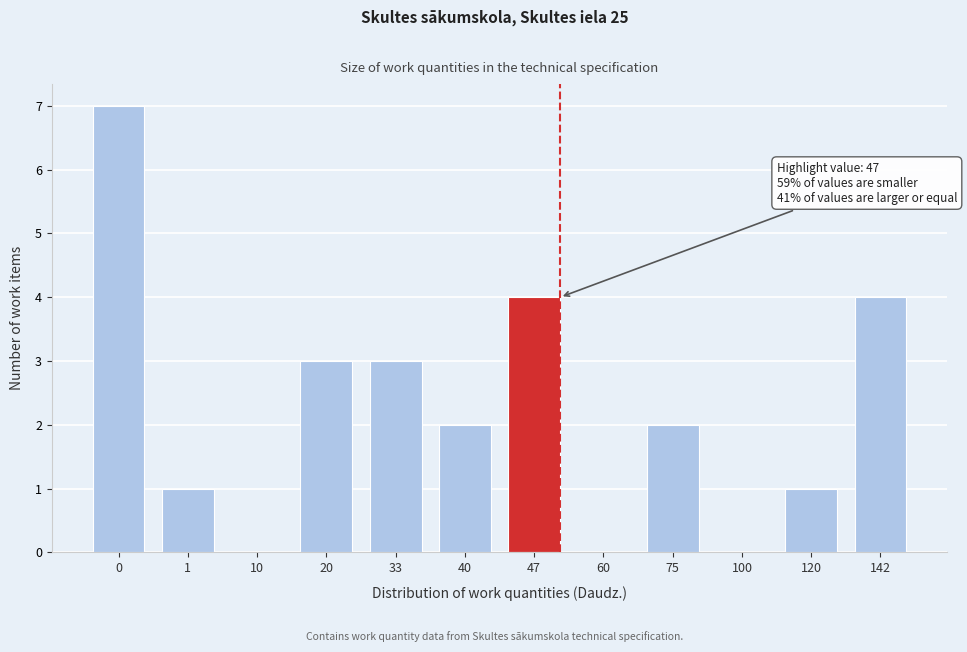

Reading left to right, extract all data points from this chart.

0=7	1=1	10=0	20=3	33=3	40=2	47=4	60=0	75=2	100=0	120=1	142=4